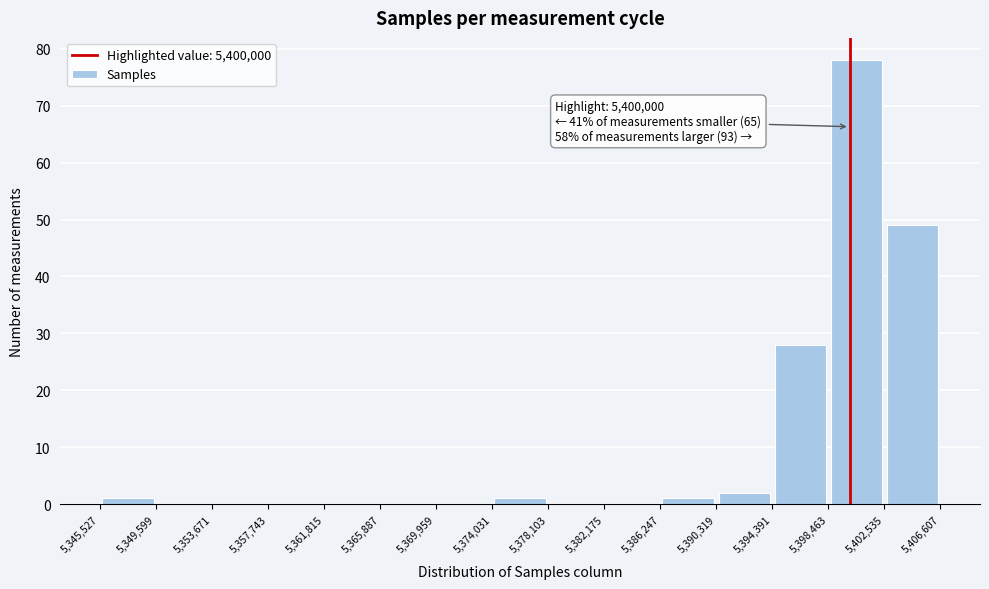

Which range on the x-axis has the tallest bar?

5,398,463 to 5,402,535